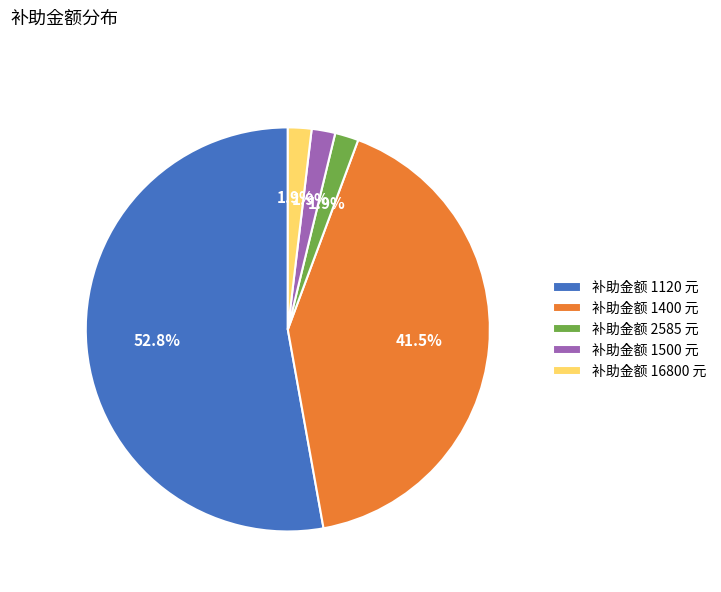

How many segments does this pie chart have?

5